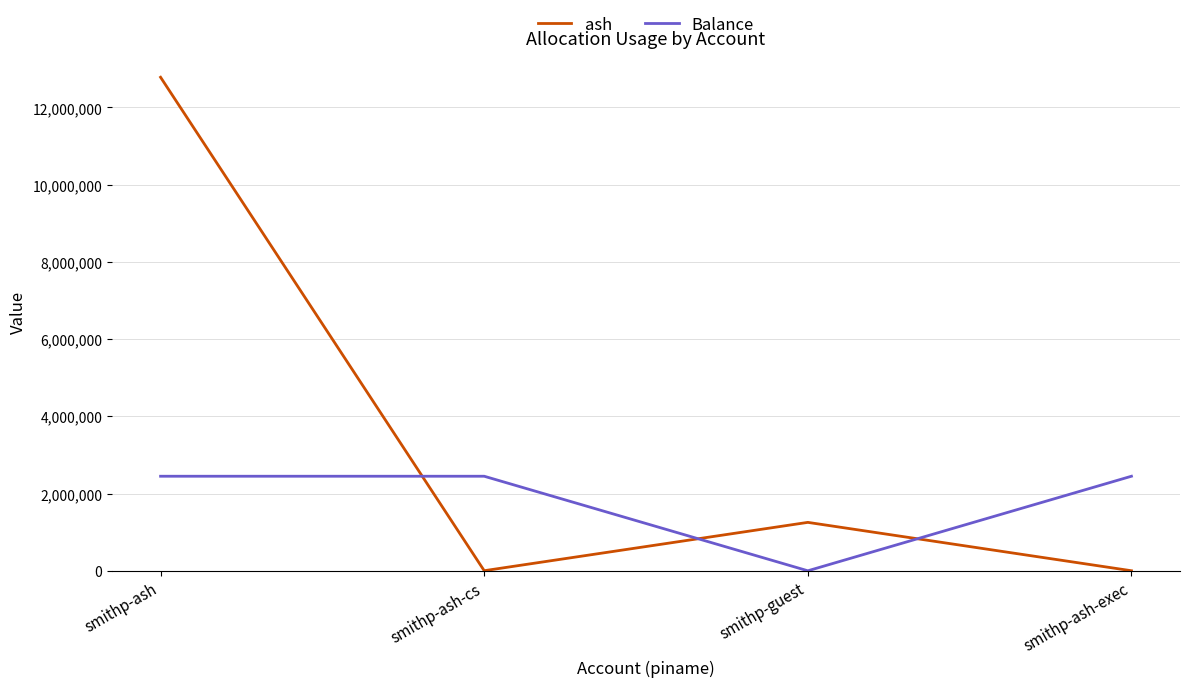

What is the maximum value shown in the chart?

12783474.9